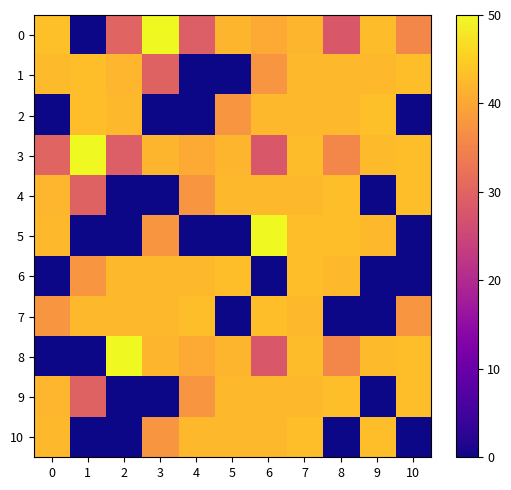

At how many categories does at least one series exceed 33?

11